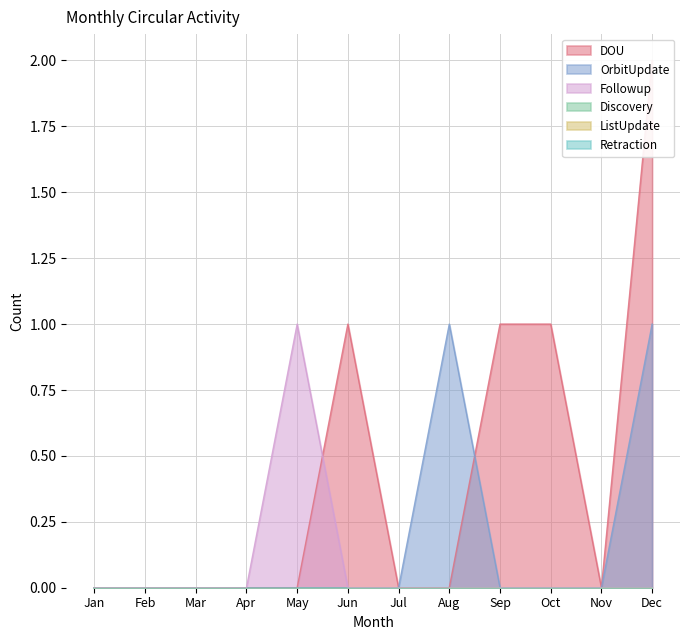

Which category has the lowest value in the Followup series?

Jan